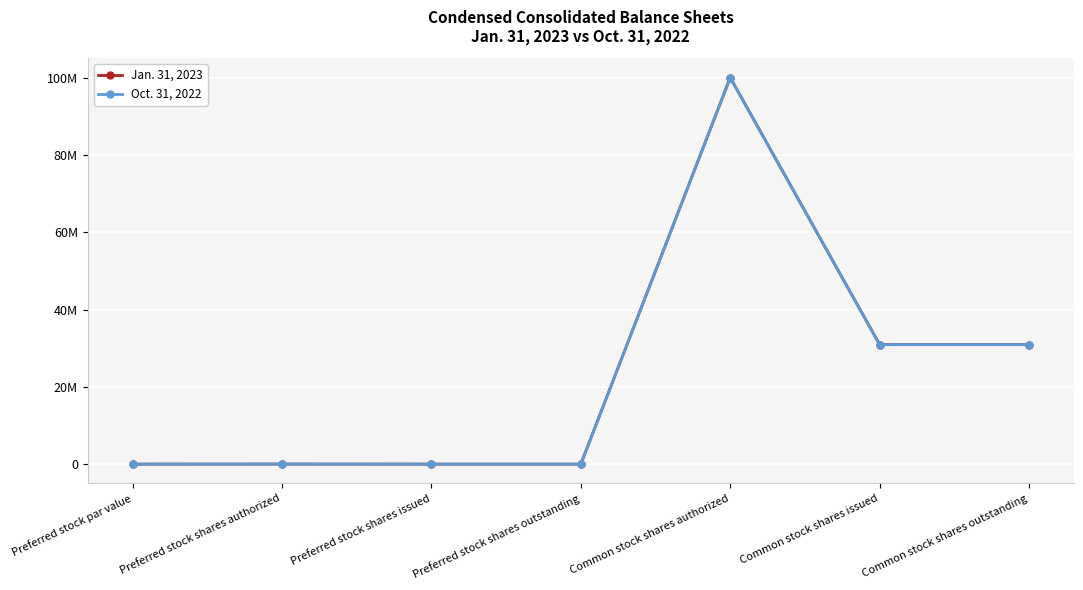

What is the label of the 6th point from the left?

Common stock shares issued